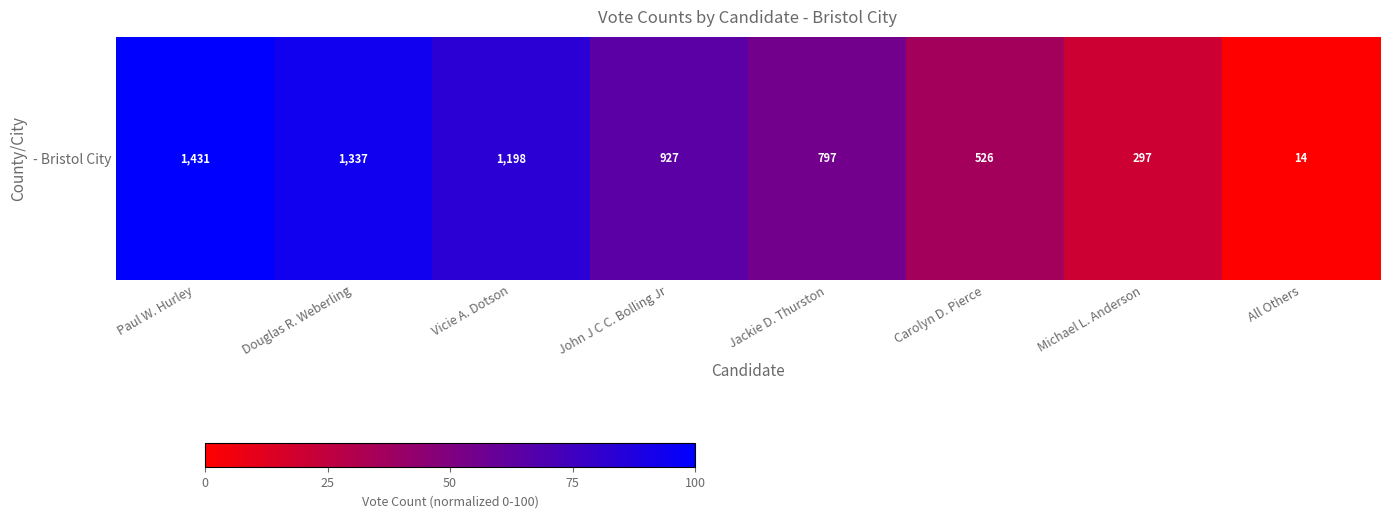

At which category does the chart reach its peak across all series?

Paul W. Hurley